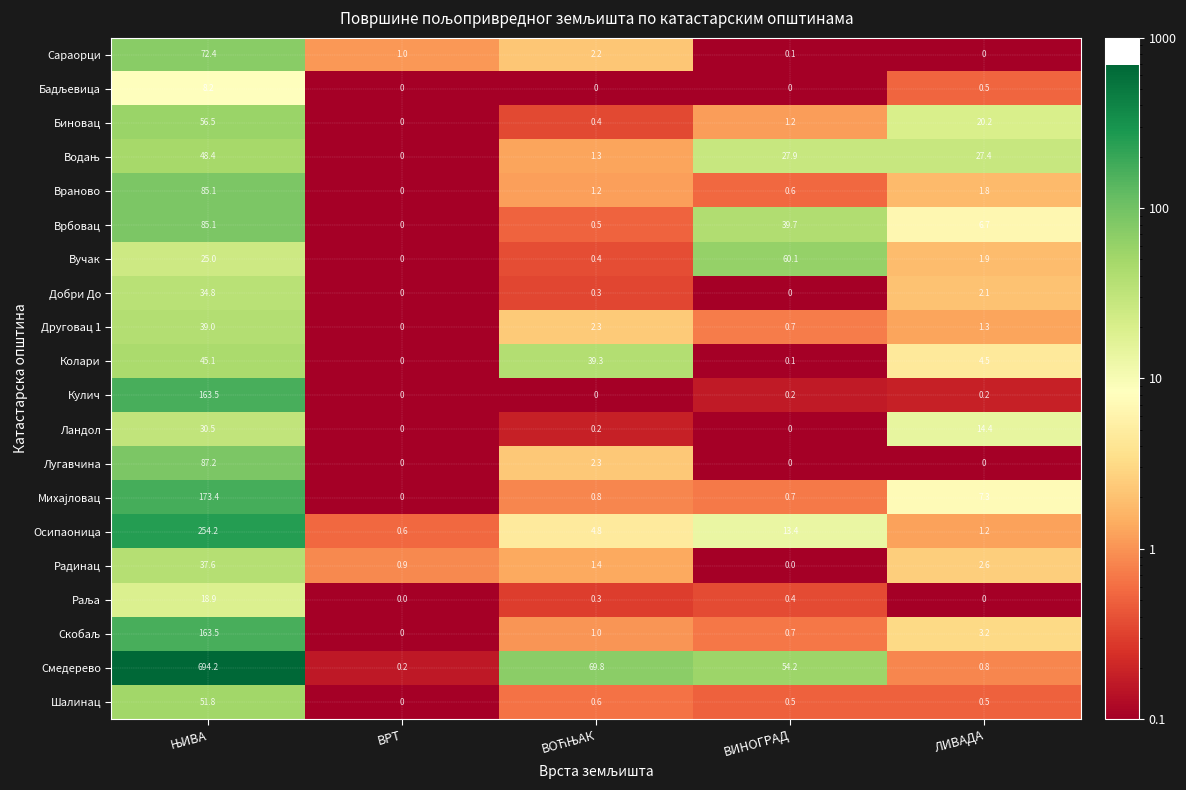

What is the spread (max minus min) of values at ВРТ?

1.0